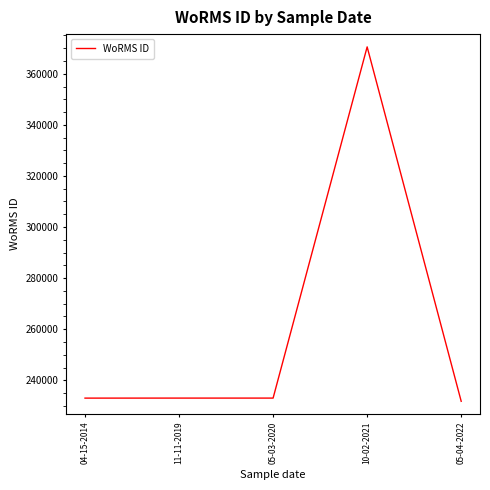

Approximately how many times larger is the value at 05-04-2022 compared to 04-15-2014?

1.0